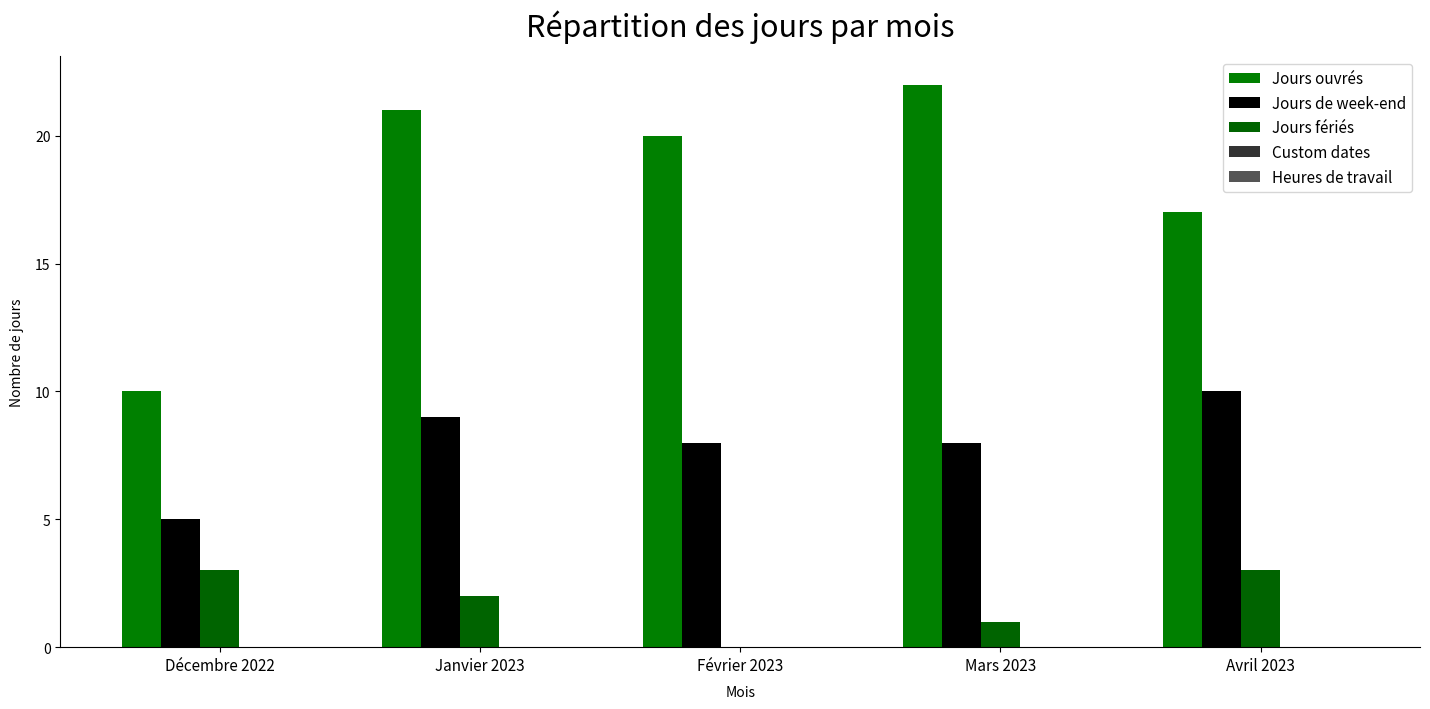

Count the number of categories in the chart.

5